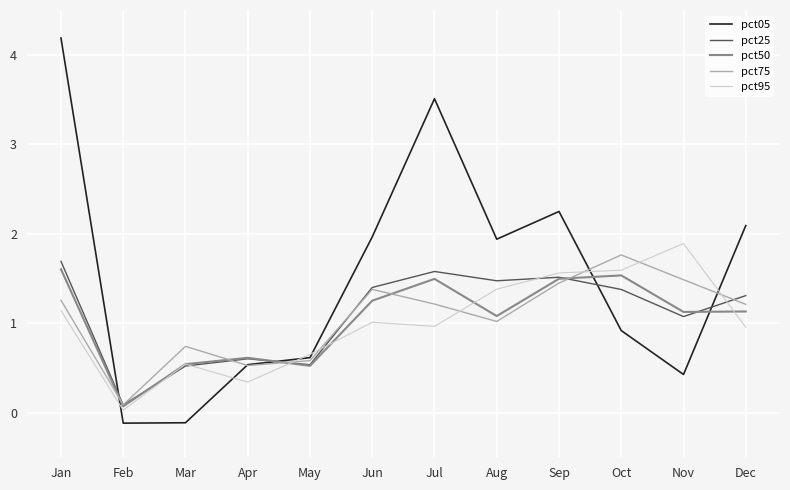

Which series has the largest range (max minus min)?

pct05